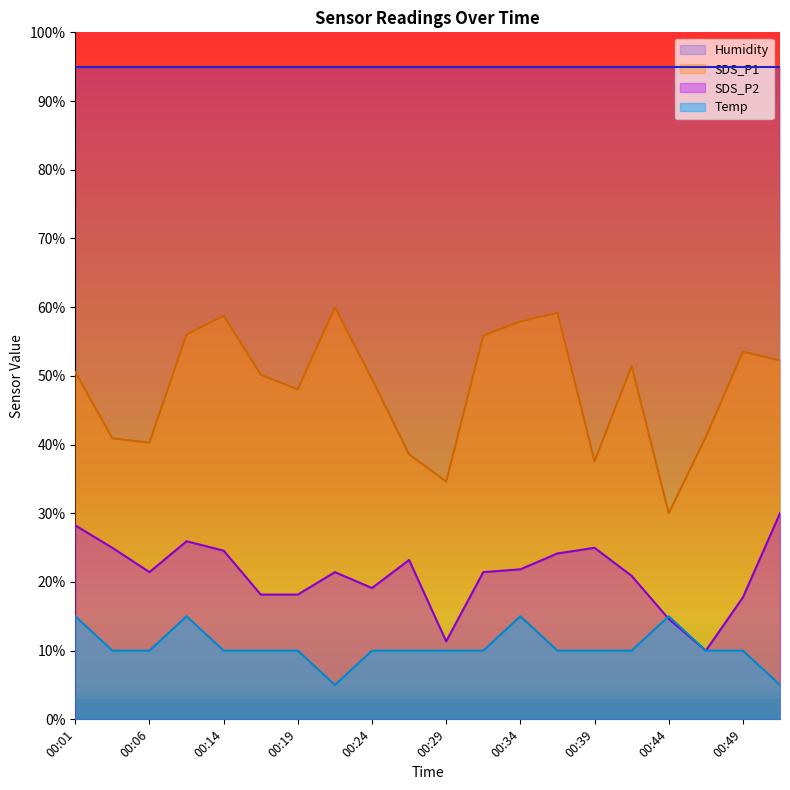

What is the highest value of the SDS_P1 series?

60.0